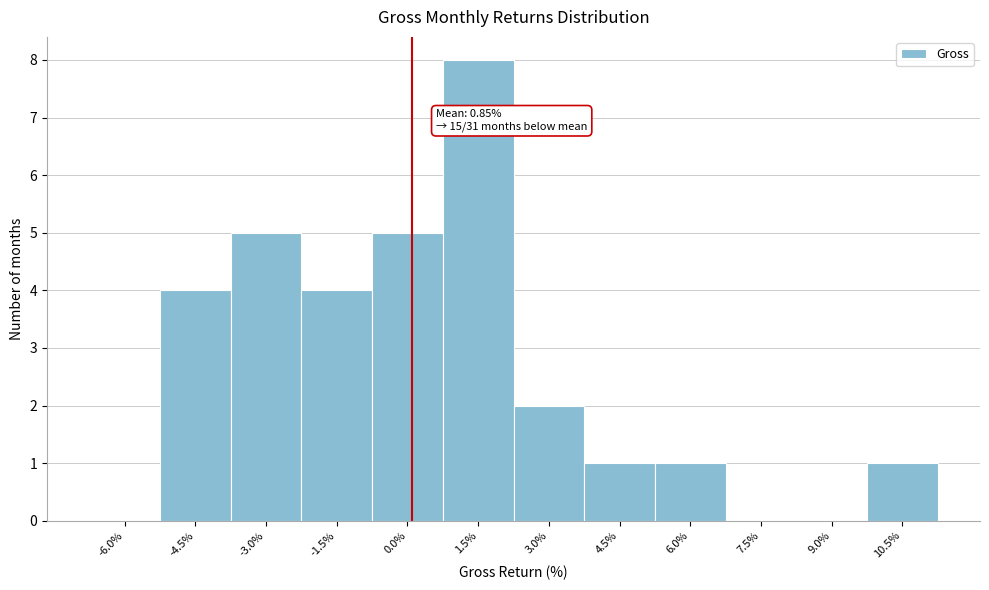

Reading left to right, what are all the values shown in this chart?

-6.0%=0	-4.5%=4	-3.0%=5	-1.5%=4	0.0%=5	1.5%=8	3.0%=2	4.5%=1	6.0%=1	7.5%=0	9.0%=0	10.5%=1